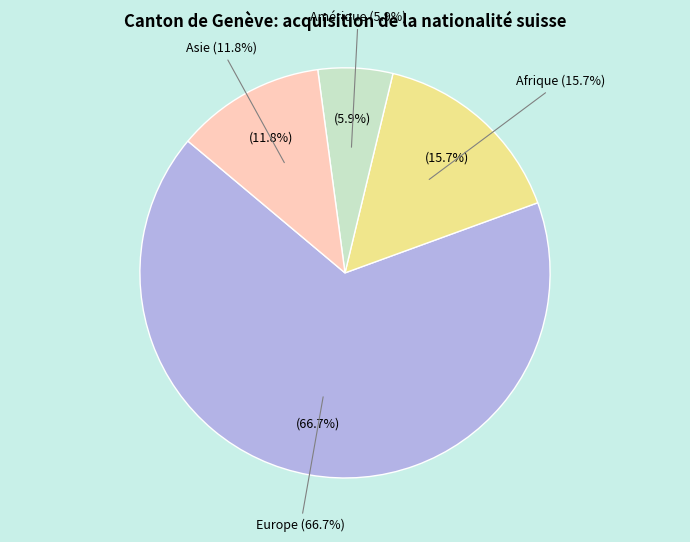

Is it true that Asie is 12% of the pie?

True